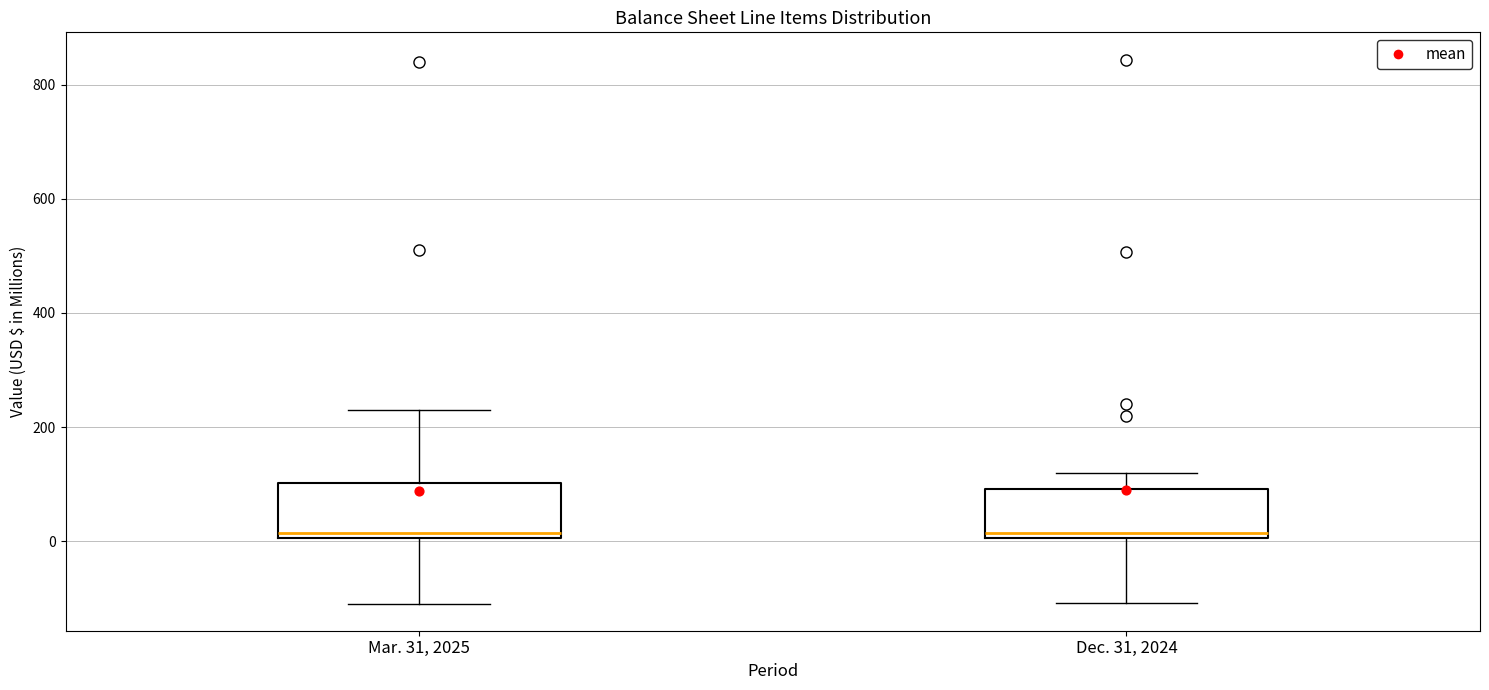

Reading left to right, transcribe this box plot: for each box, give where its median line is, the range the box spans, and where its two whiskers end, as read against the y-axis. The values are not printed on the chart, so give them approximately, as read against the axis.

Mar. 31, 2025: median 20, box 0 to 100, whiskers -100 to 240
Dec. 31, 2024: median 20, box 0 to 100, whiskers -100 to 120